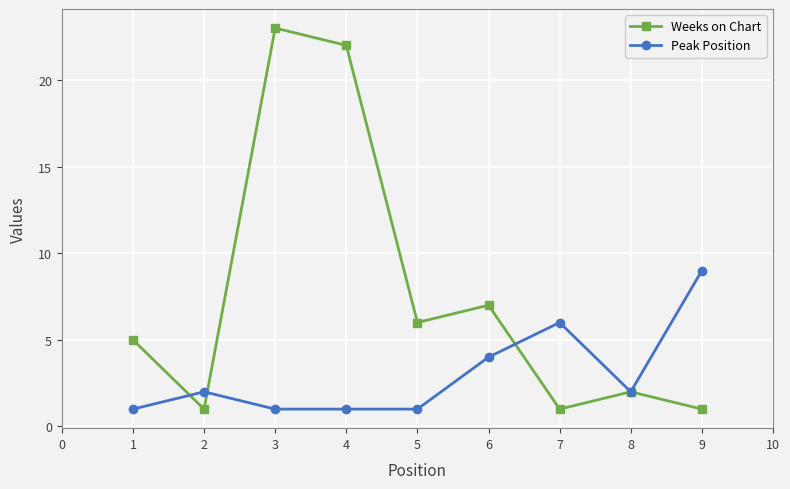

True or false: Weeks on Chart has a value of 3 at 6.

False